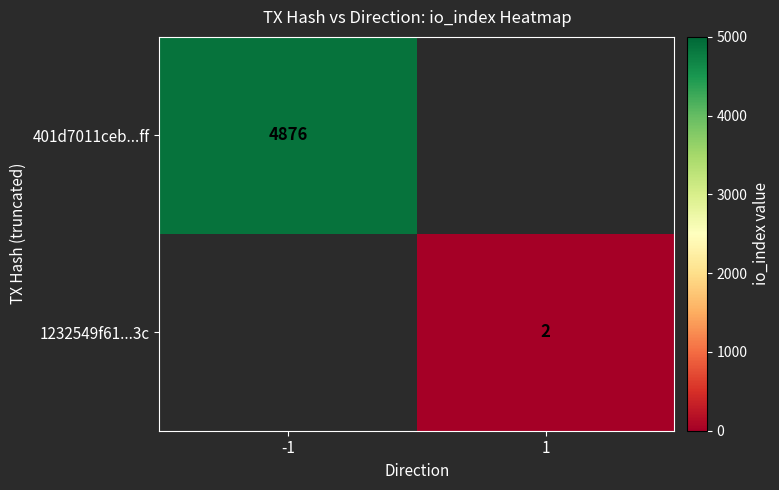

How many categories are shown in the chart?

2